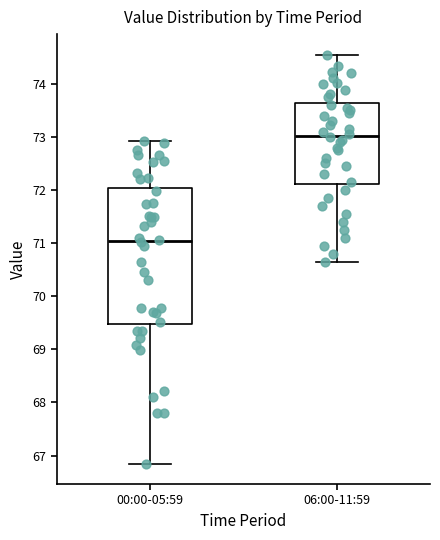

Comparing the boxes themselves (not the whiskers), which one is the tallest?

00:00-05:59